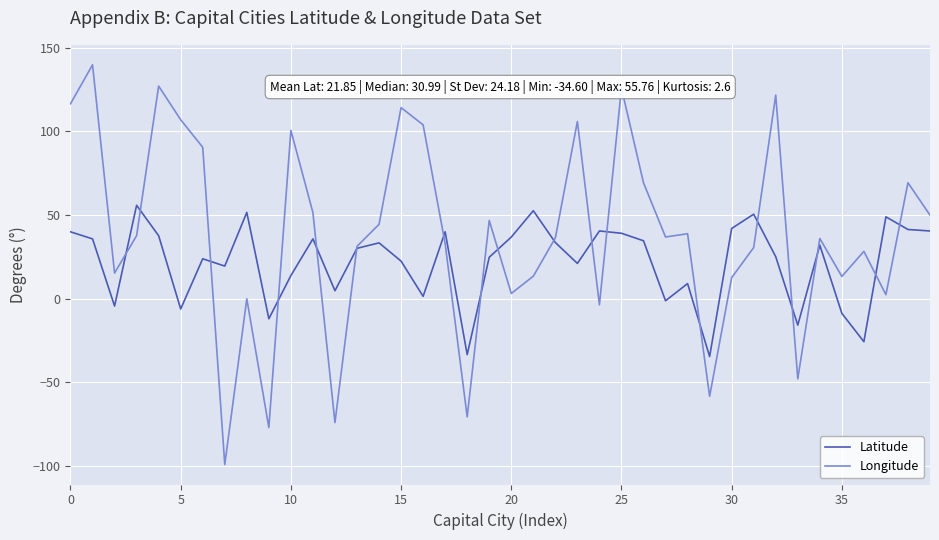

List the series in order of their peak value, highest first.

Longitude, Latitude